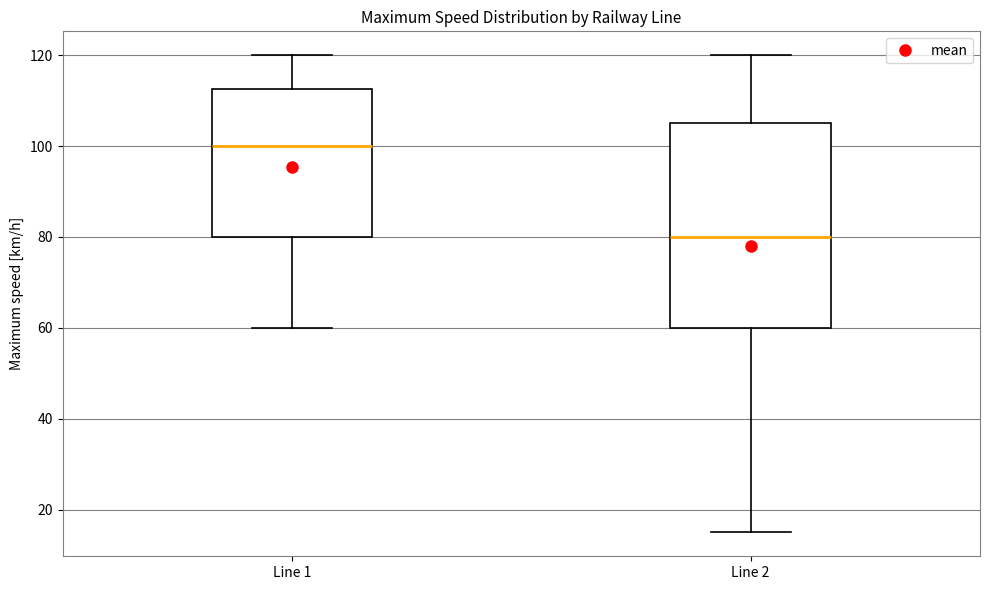

Where does the lower whisker of the box for Line 2 end on the y-axis? The values are not printed on the chart, so give them approximately, as read against the axis.

16